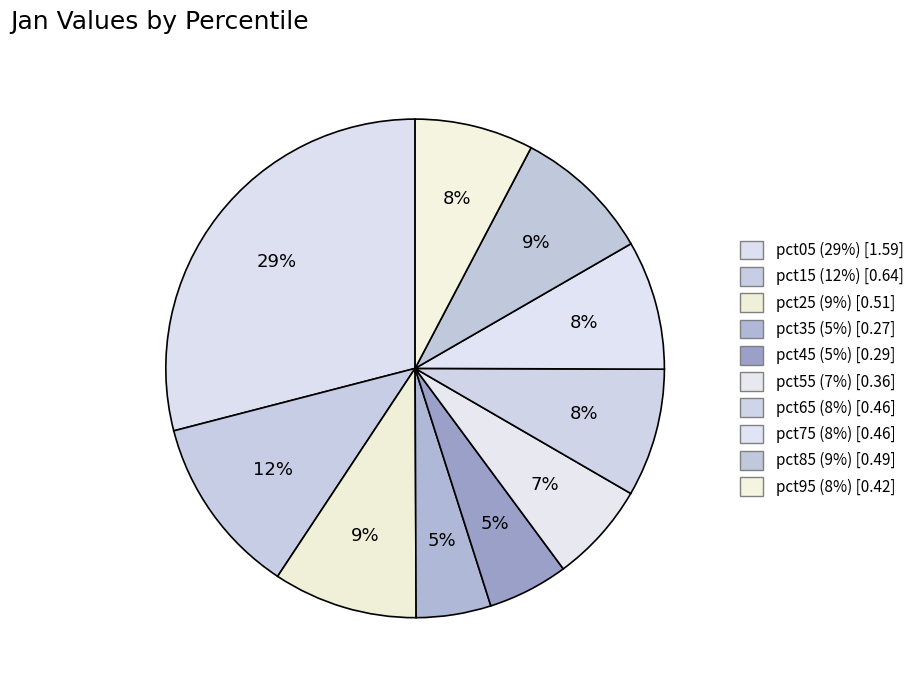

Is there a majority slice in this chart?

No